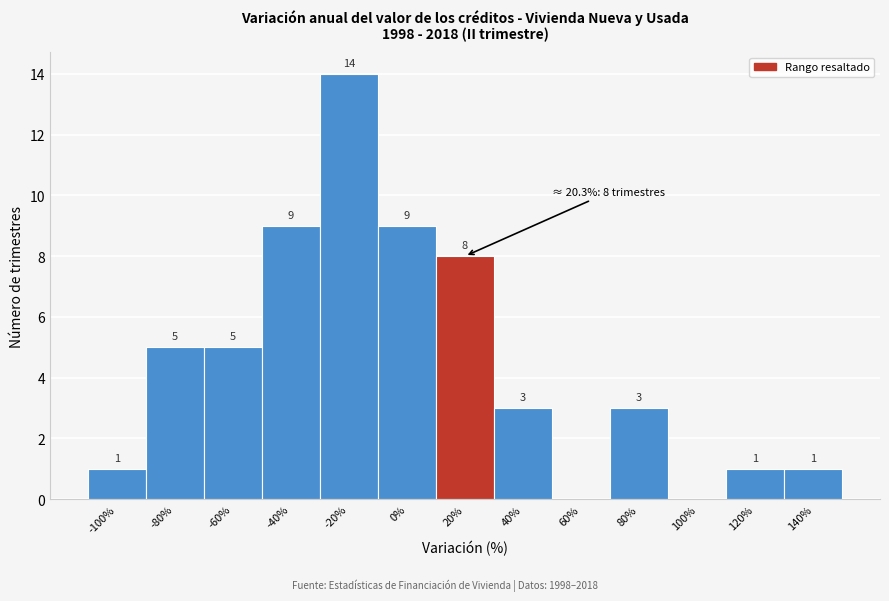

Reading right to left, extract all data points from this chart.

140%=1	120%=1	100%=0	80%=3	60%=0	40%=3	20%=8	0%=9	-20%=14	-40%=9	-60%=5	-80%=5	-100%=1